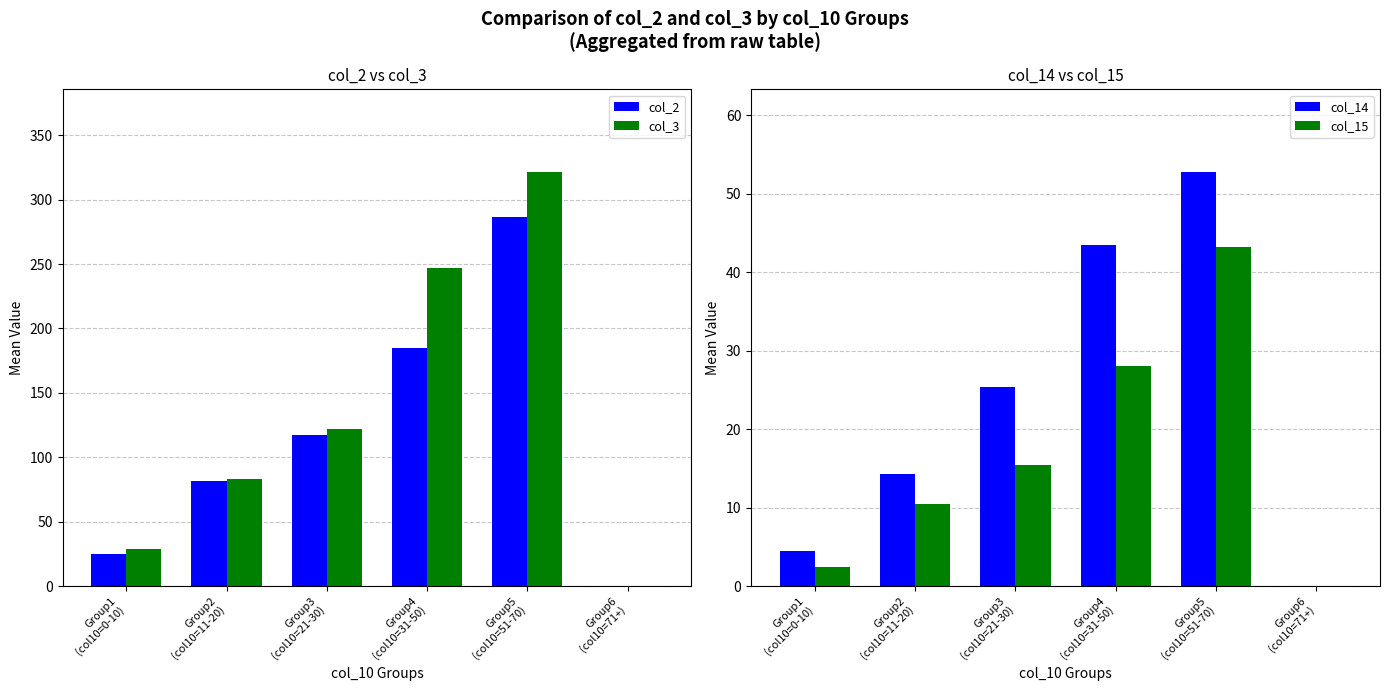

What is the value of the col_2 bar at the 5th from the left?

286.5